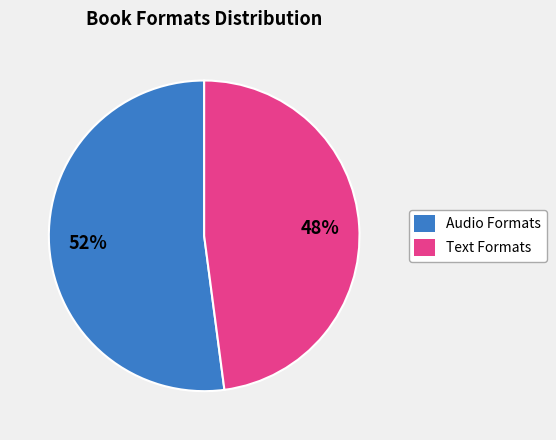

To the nearest percent, what is the difference between the largest and smallest slice percentages?

4%